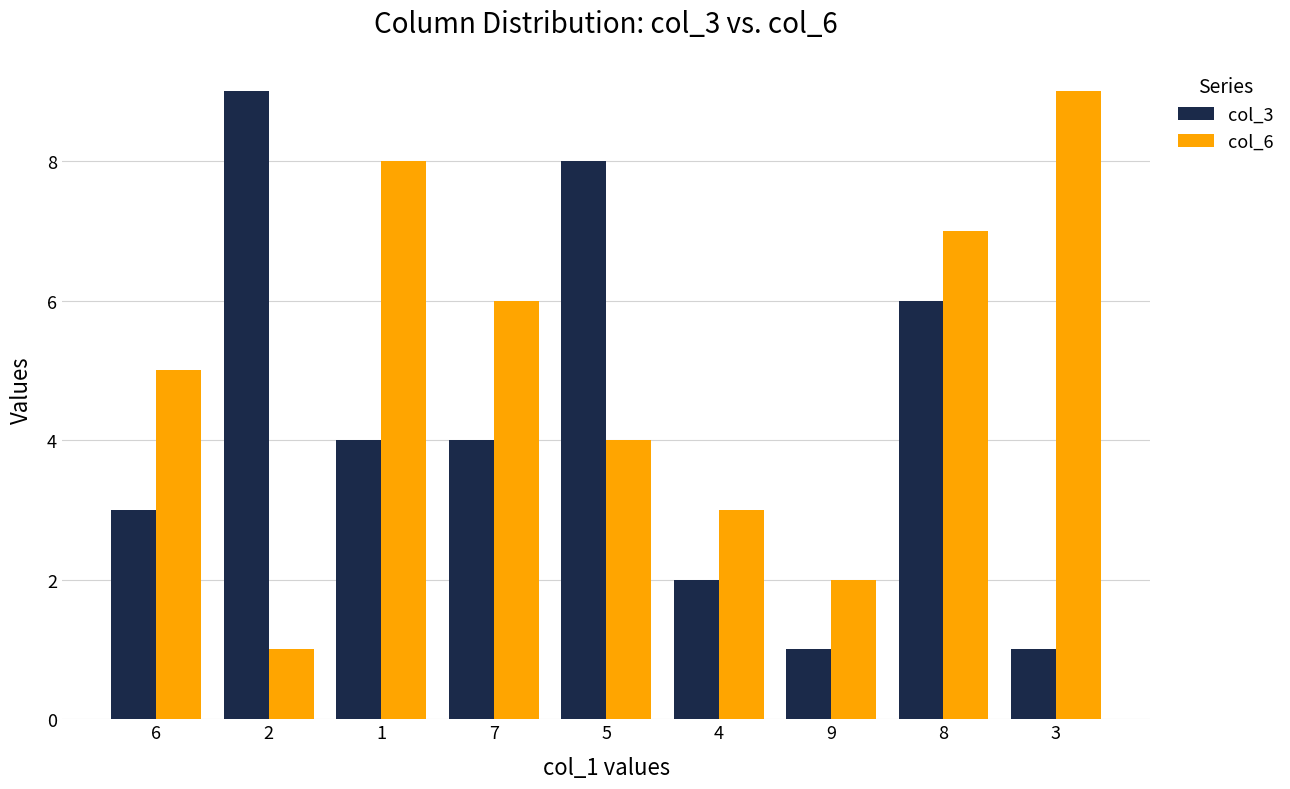

Reading left to right, transcribe all the data shown in this chart.

col_3: 6=3	2=9	1=4	7=4	5=8	4=2	9=1	8=6	3=1
col_6: 6=5	2=1	1=8	7=6	5=4	4=3	9=2	8=7	3=9